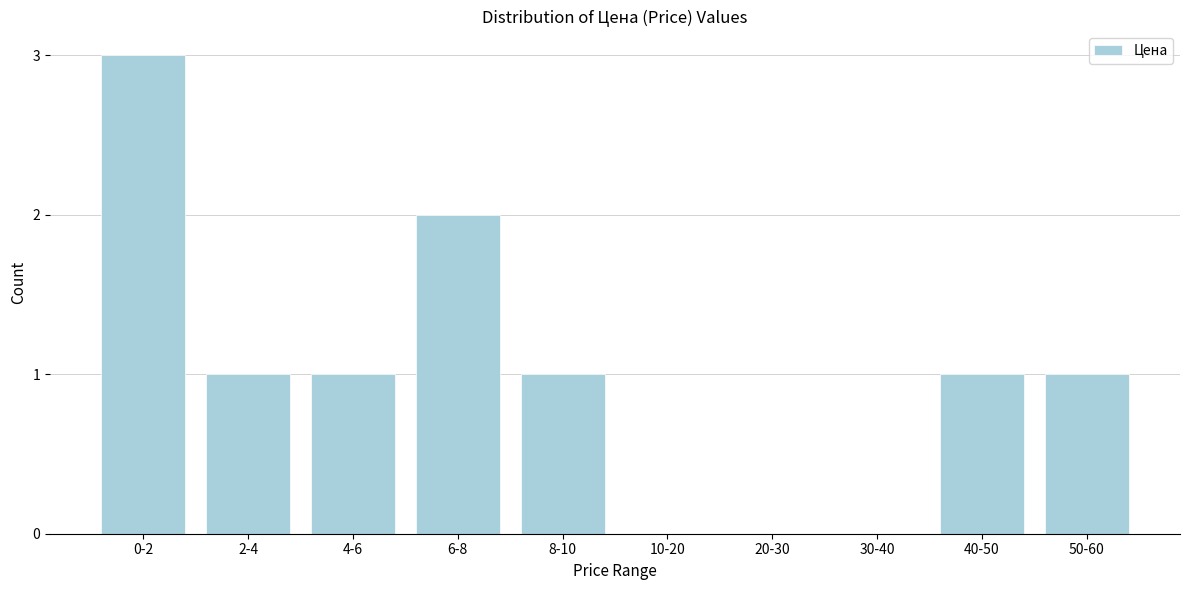

Reading right to left, transcribe all the data shown in this chart.

50-60=1	40-50=1	30-40=0	20-30=0	10-20=0	8-10=1	6-8=2	4-6=1	2-4=1	0-2=3